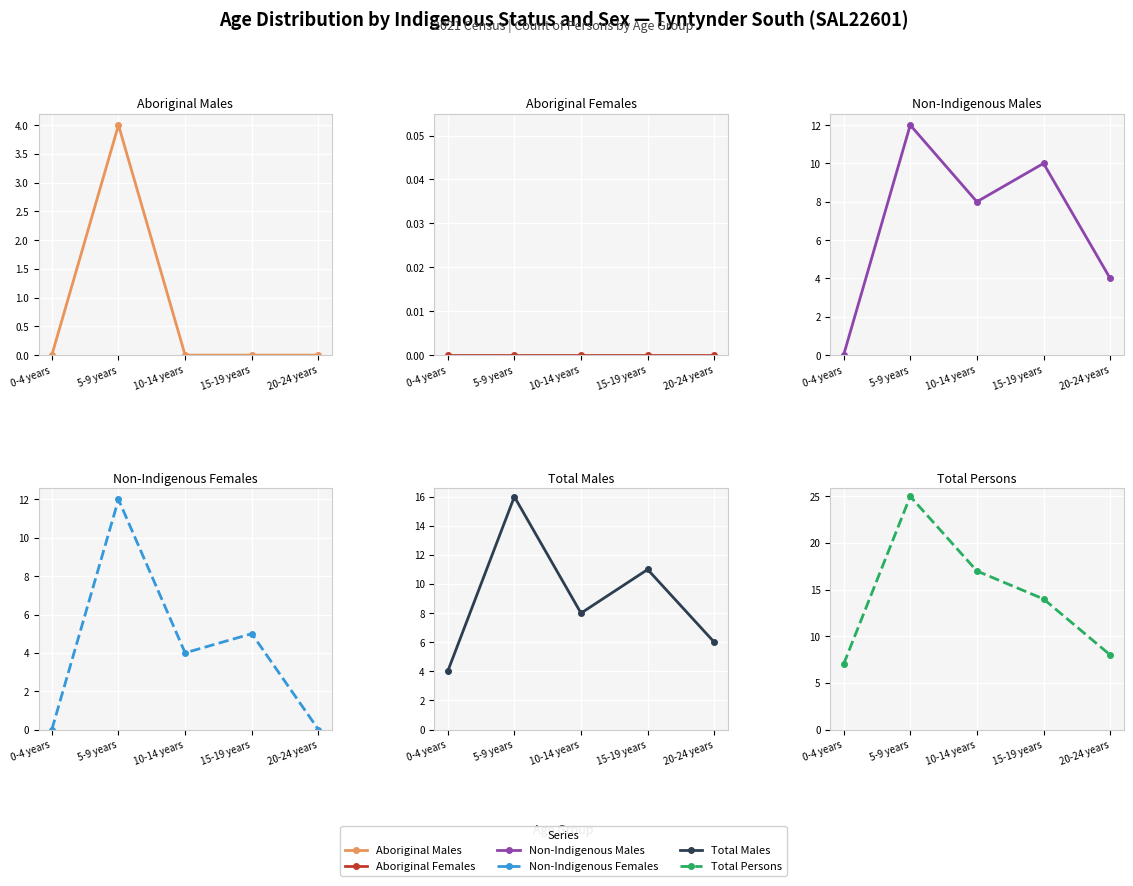

Is it true that Non-Indigenous Females equals 16 at 5-9 years?

False